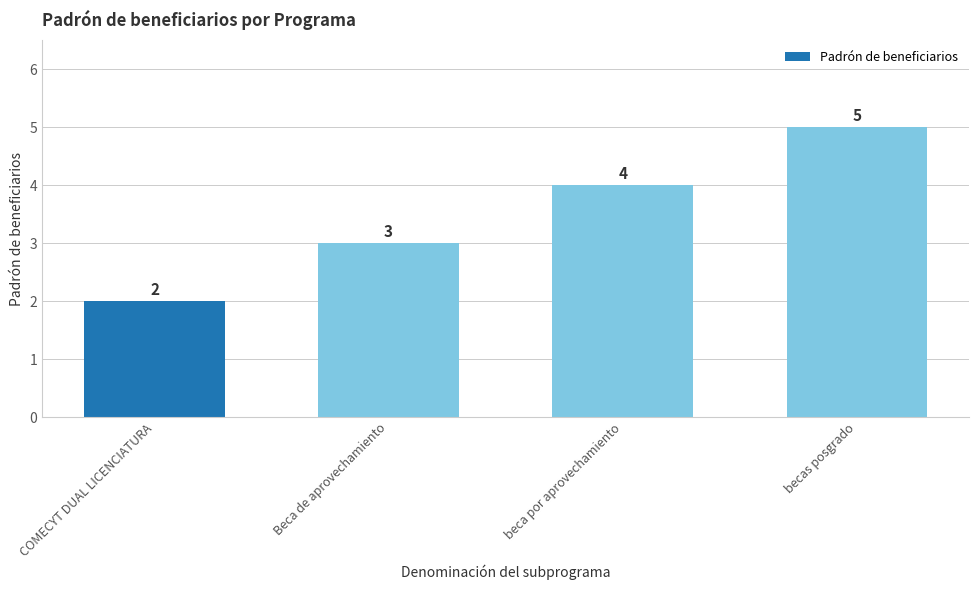

Reading left to right, transcribe all the data shown in this chart.

2	3	4	5